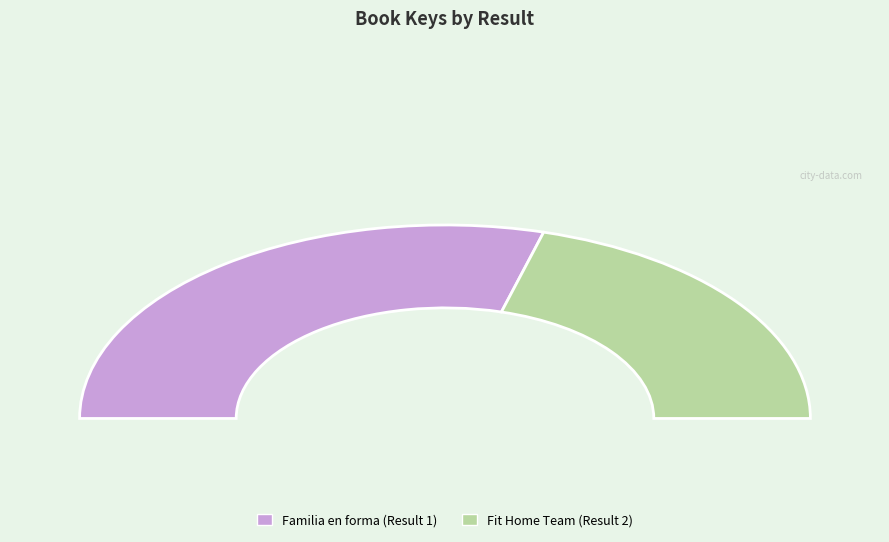

Between Familia en forma (Result 1) and Fit Home Team (Result 2), which is larger?

Familia en forma (Result 1)